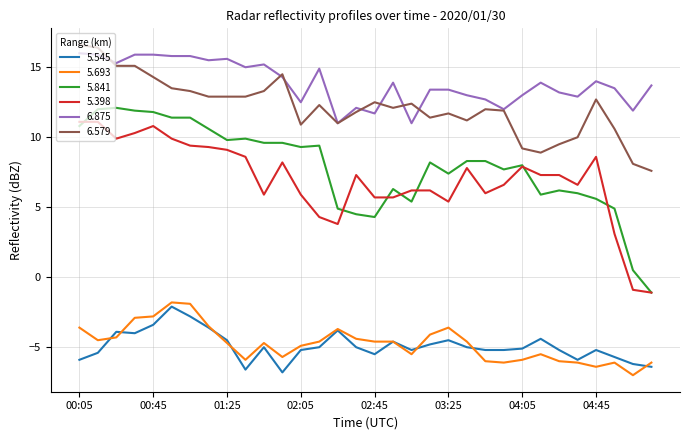

How many series are shown in this chart?

6